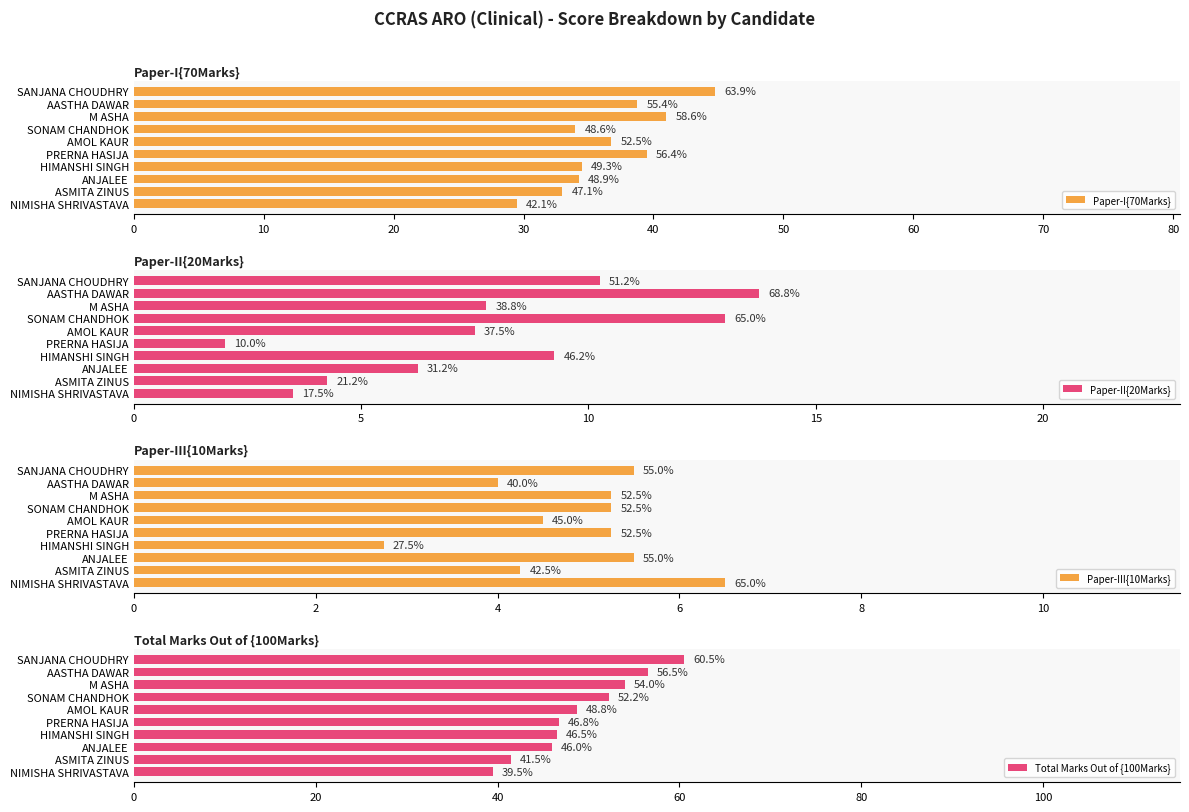

What are all the series names shown in the legend?

Paper-I{70Marks}, Paper-II{20Marks}, Paper-III{10Marks}, Total Marks Out of {100Marks}